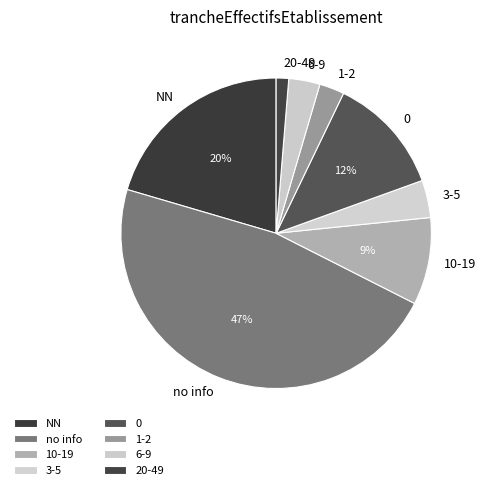

True or false: 20-49 accounts for 11% of the total.

False